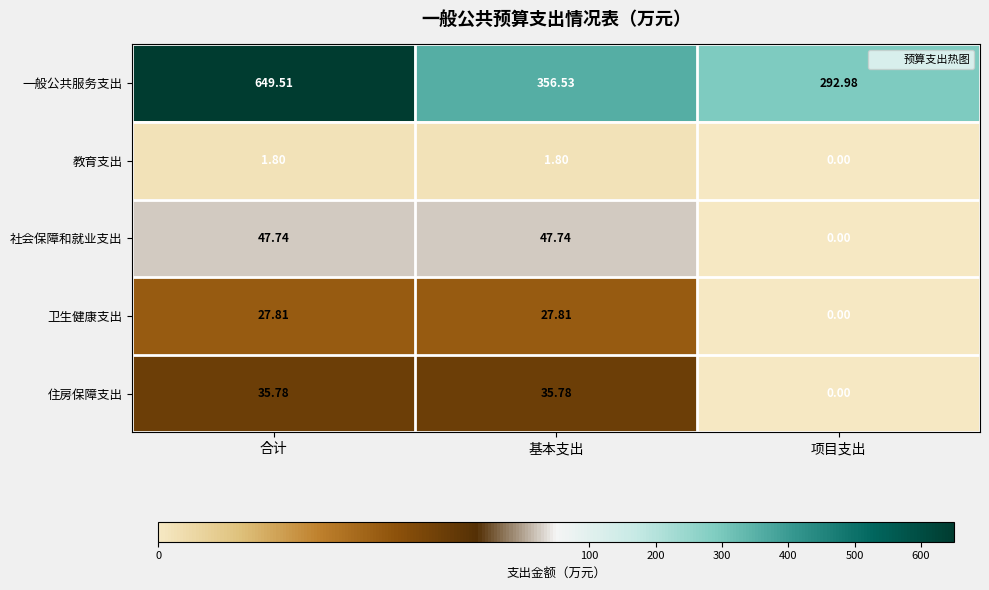

What is the total value across all series at 项目支出?

293.0